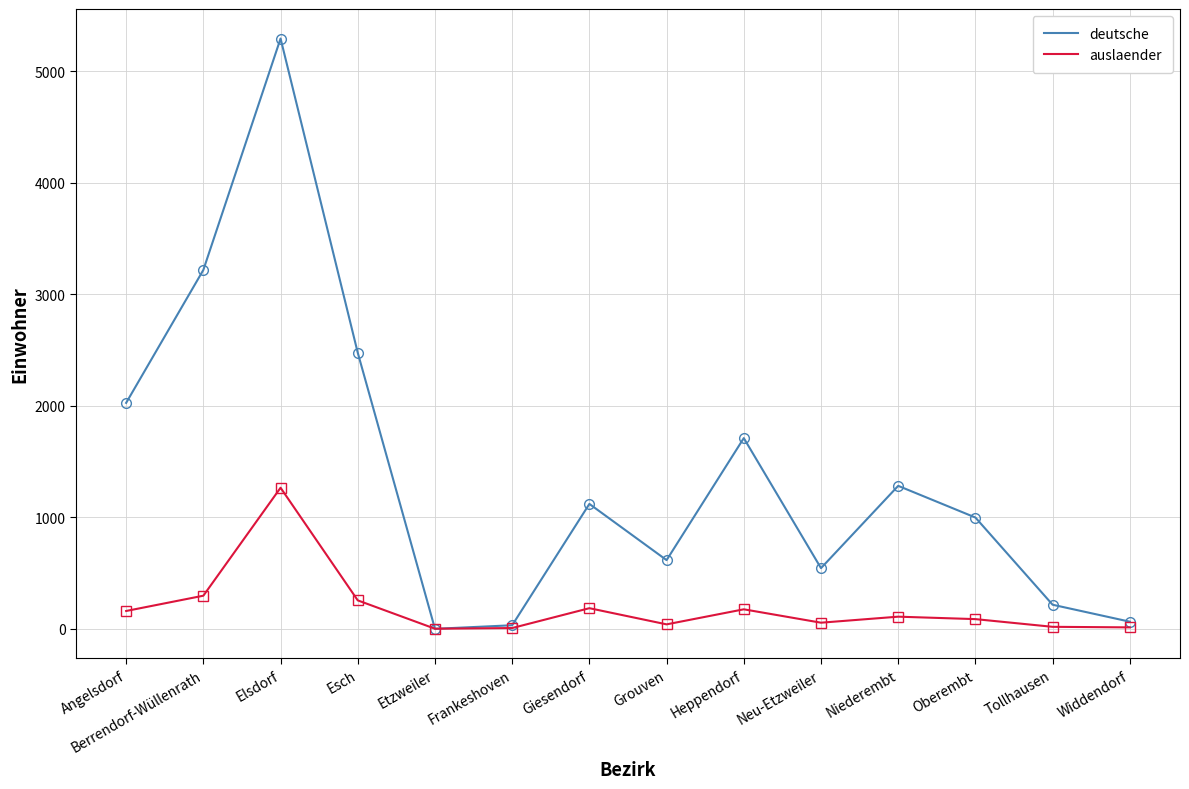

What is the total value across all series at Tollhausen?

234